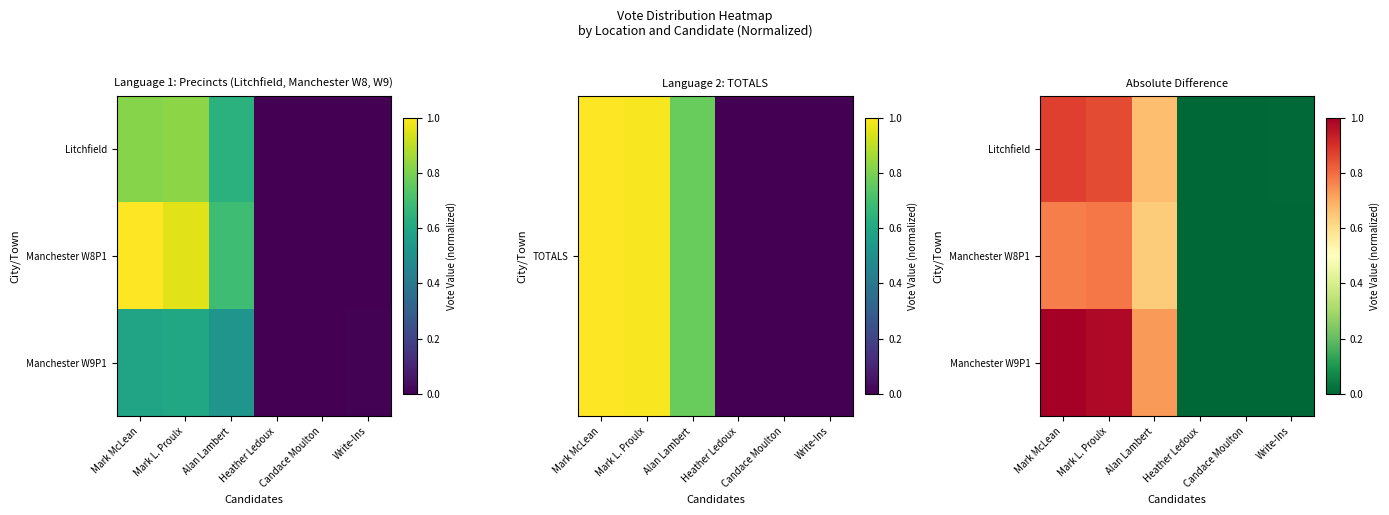

List the series in order of their overall mean, highest first.

Manchester W9P1, Litchfield, Manchester W8P1